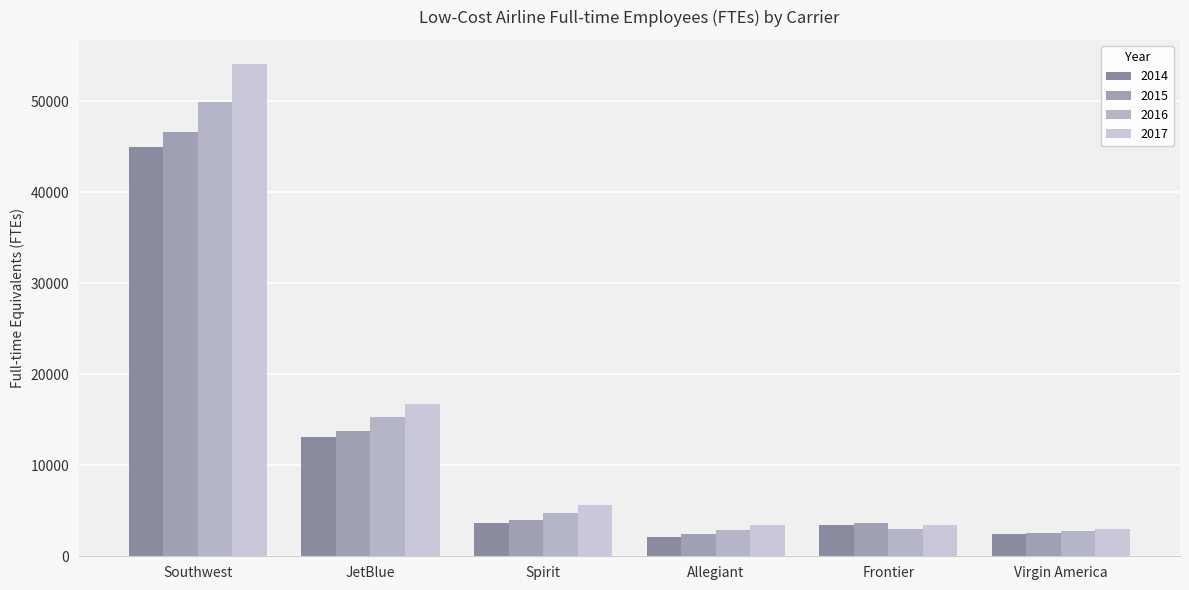

What is the difference between the second highest and minimum values in the 2014 series?

11039